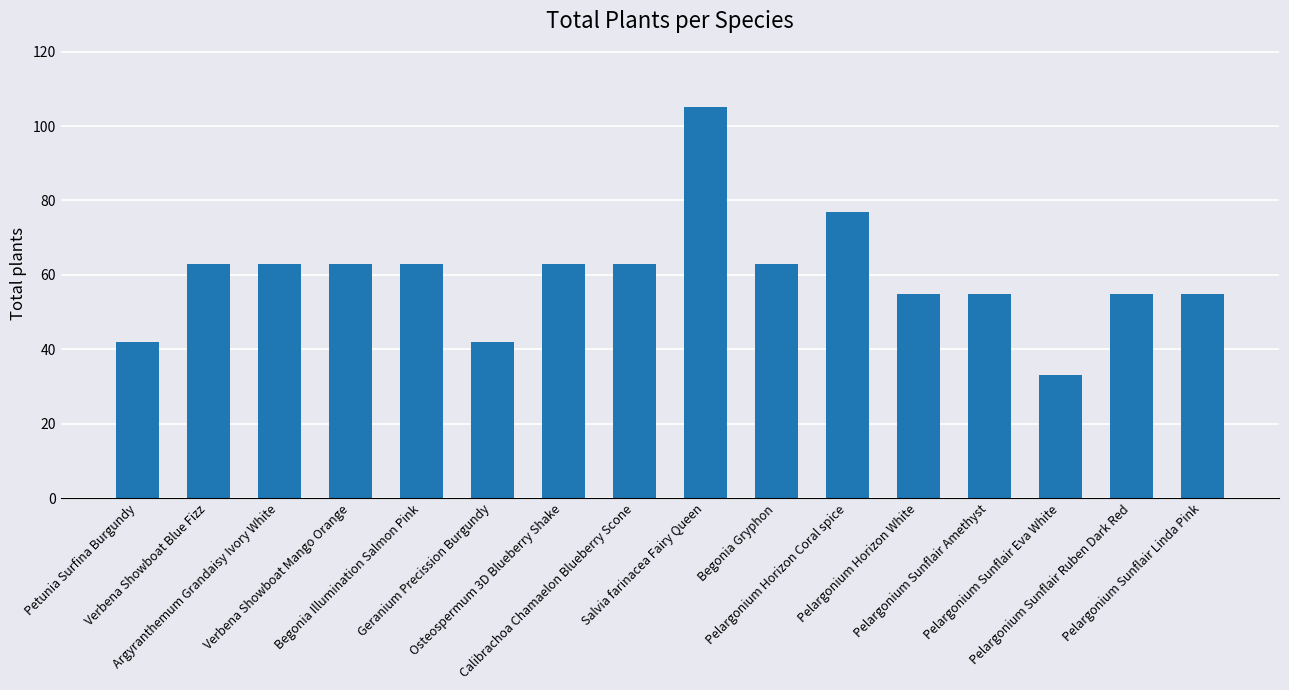

What is the ratio of the value at Pelargonium Sunflair Amethyst to the value at Osteospermum 3D Blueberry Shake?

0.9